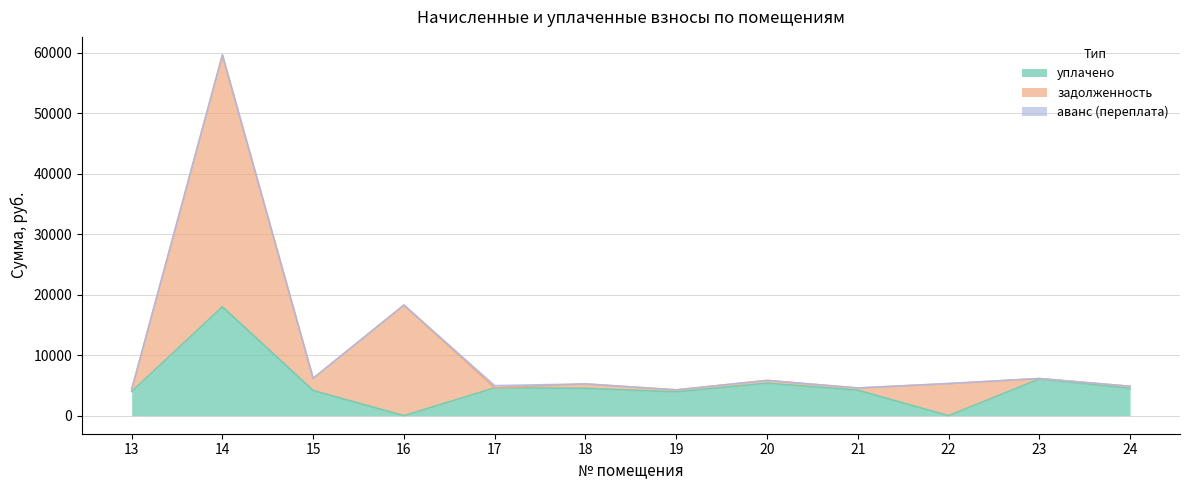

At 21, list the series in order from largest to smallest.

уплачено, задолженность, аванс (переплата)